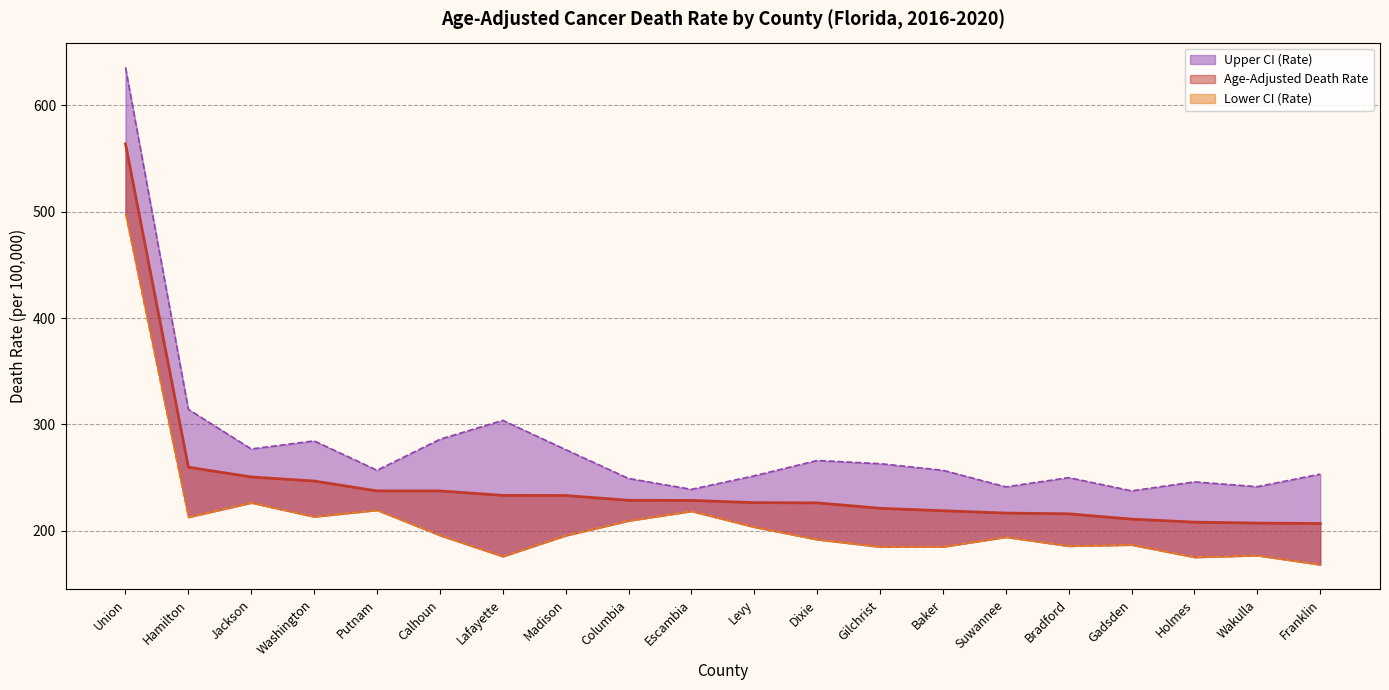

List the series in order of their peak value, lowest first.

Lower CI (Rate), Age-Adjusted Death Rate, Upper CI (Rate)